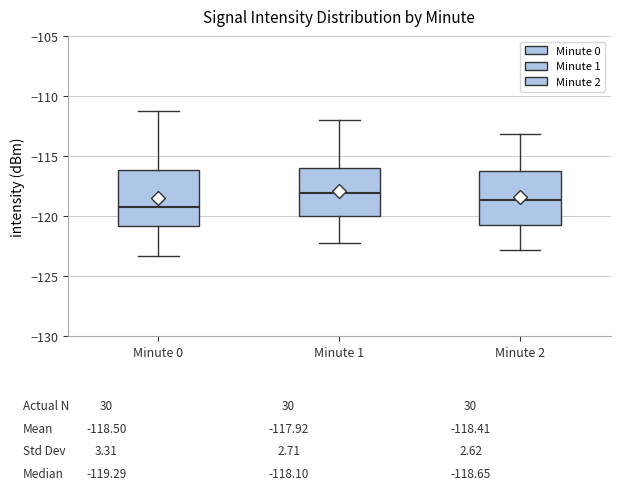

Reading left to right, read every box against the y-axis: the position of its median line, the range the box covers, and the ends of its whiskers. The values are not printed on the chart, so give them approximately, as read against the axis.

Minute 0: median -119.5, box -121.0 to -116.0, whiskers -123.5 to -111.0
Minute 1: median -118.0, box -120.0 to -116.0, whiskers -122.5 to -112.0
Minute 2: median -118.5, box -120.5 to -116.0, whiskers -123.0 to -113.0